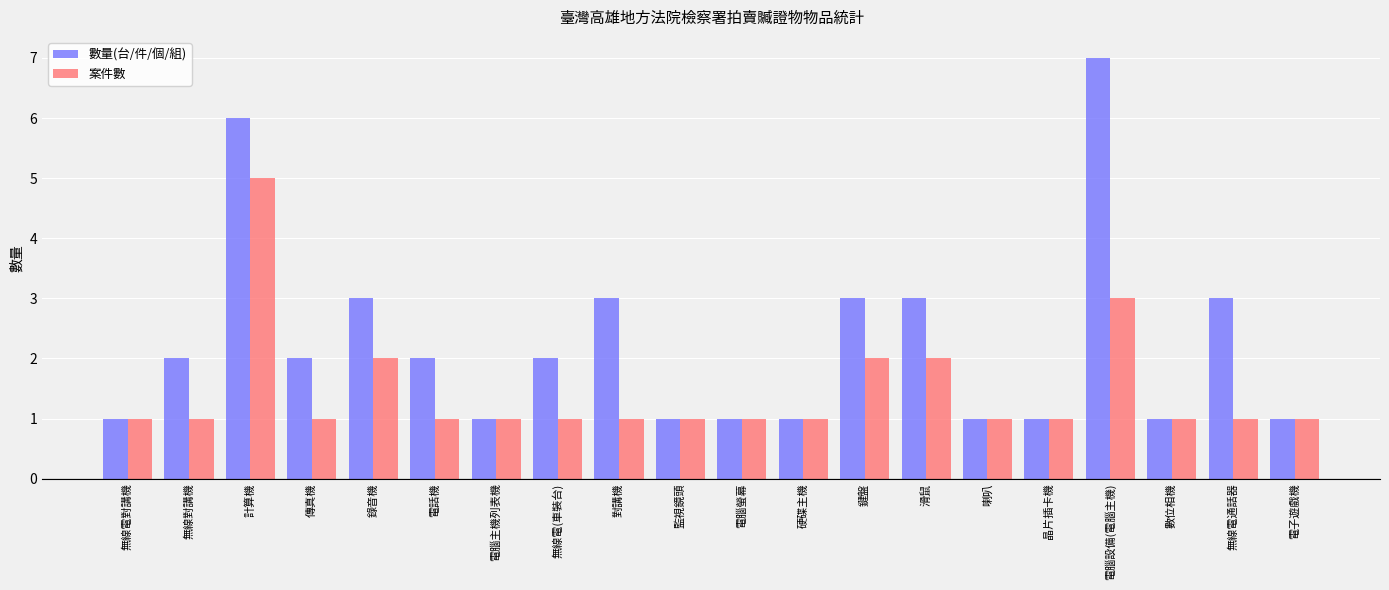

The 案件數 series shows 2 at 硬碟主機. True or false?

False